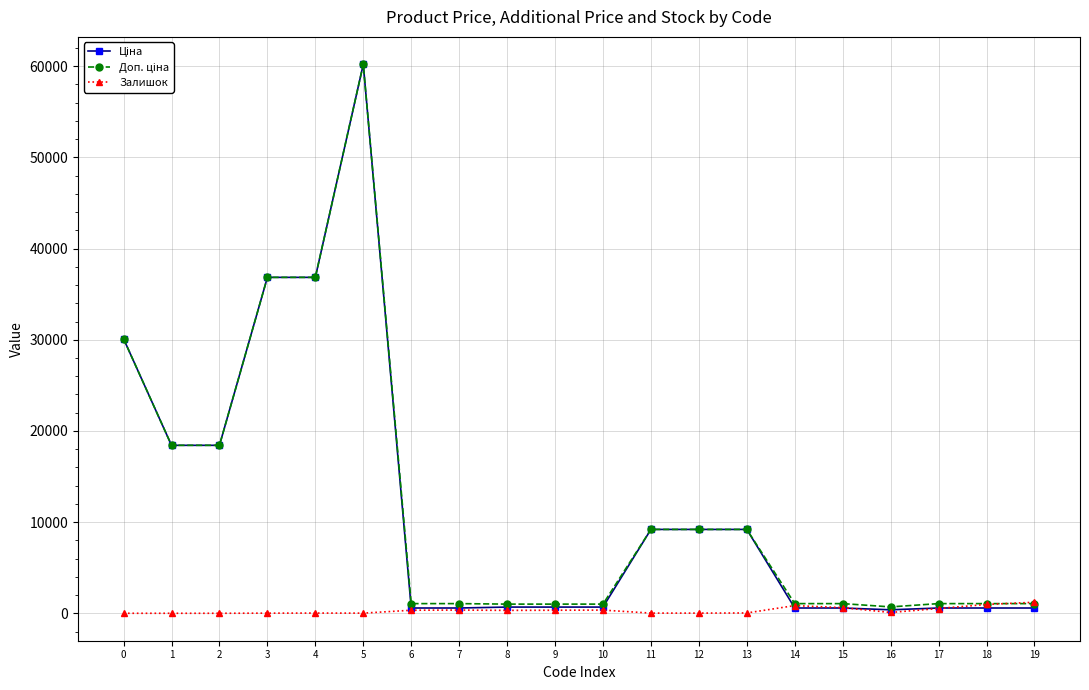

At which category is the sum across all series the highest?

5